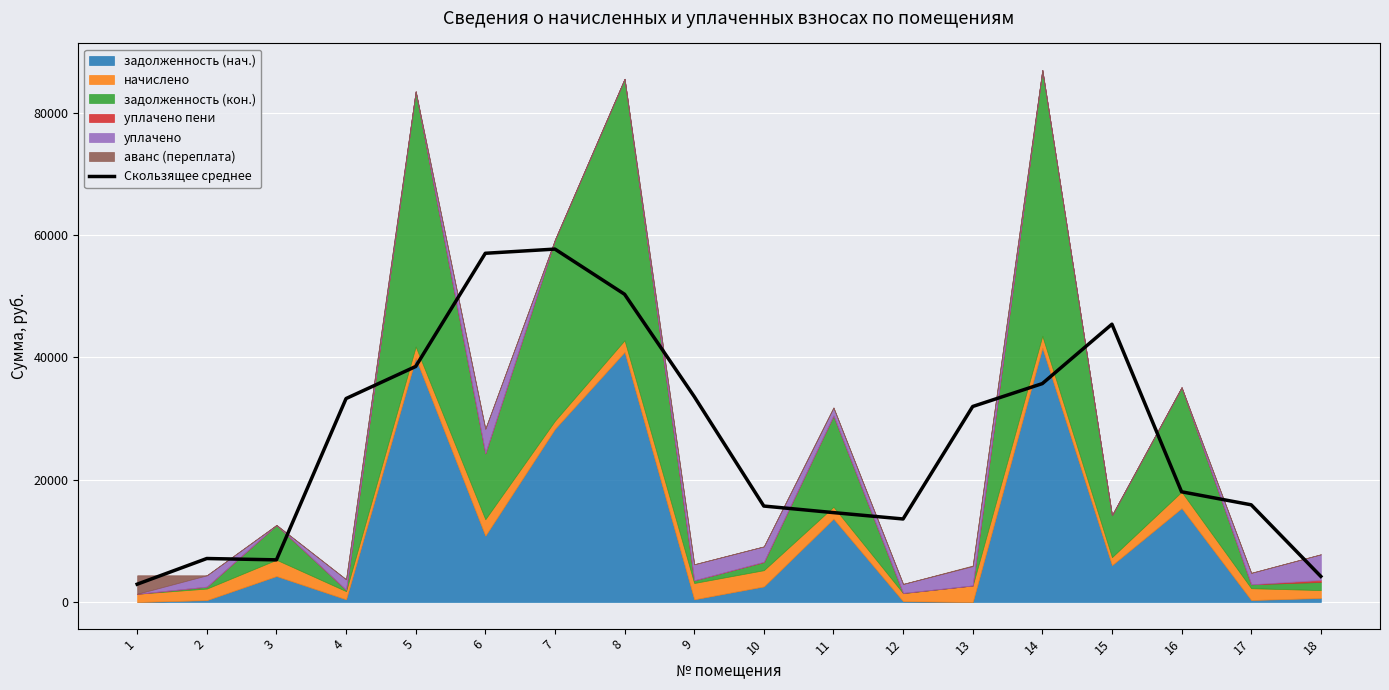

At which category does the data reach its first local peak?

2